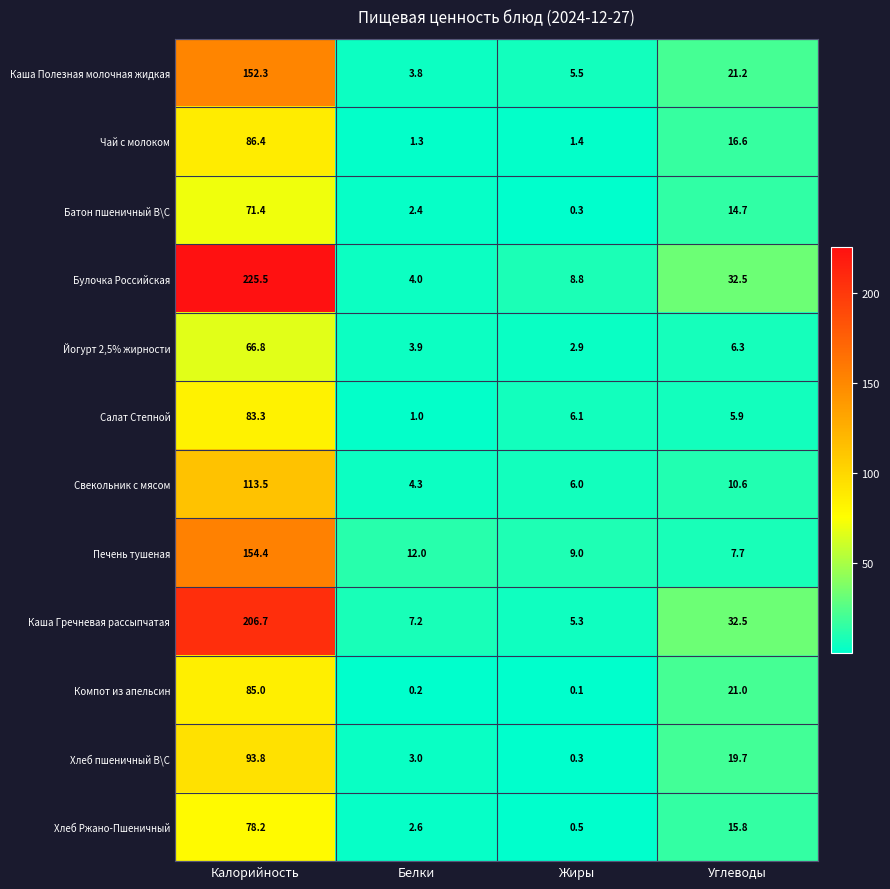

At how many categories does at least one series exceed 33?

1